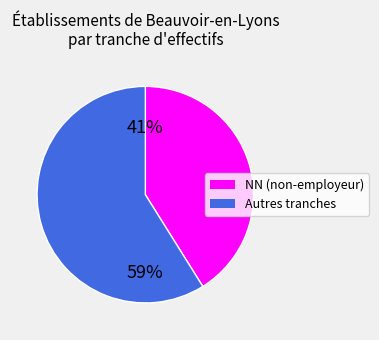

Is there any slice that represents more than half of the pie?

Yes